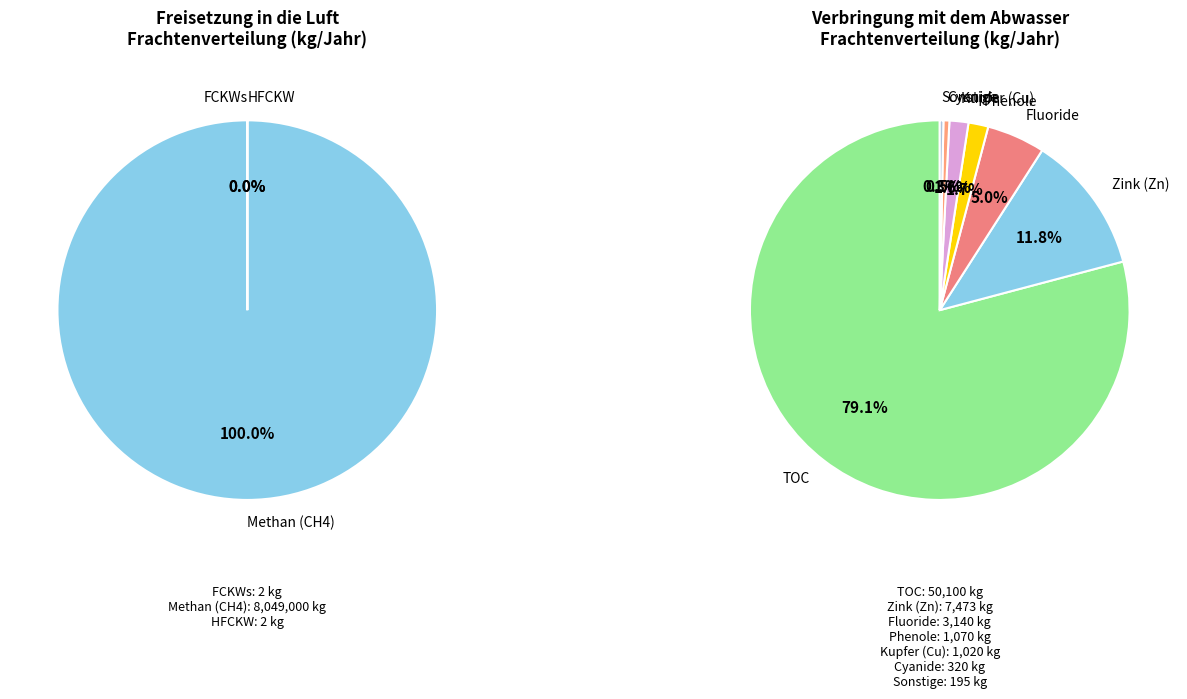

Is the sum of Cyanide and Methan (CH4) greater than half?

Yes